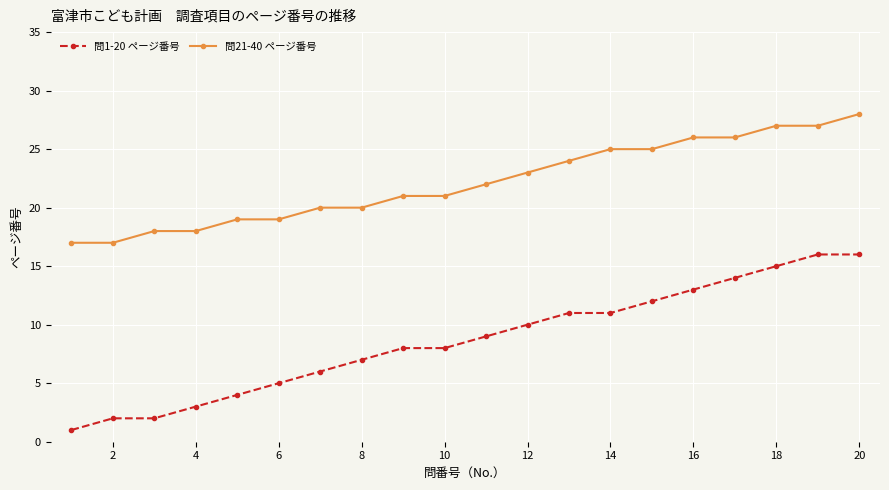

What is the difference between the second highest and second lowest values in the 問21-40 ページ番号 series?

10